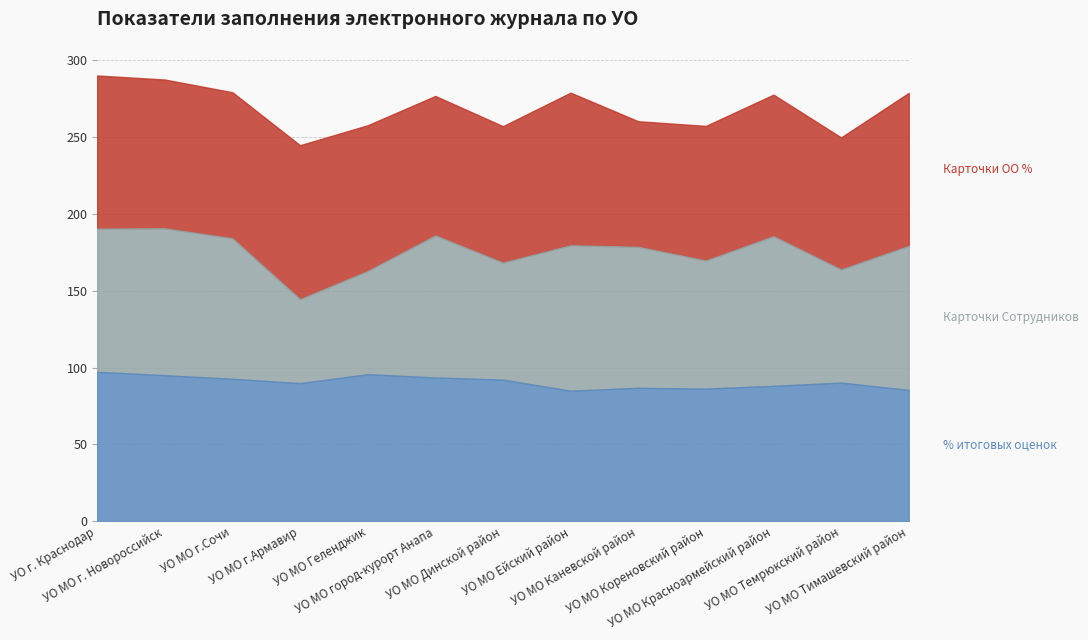

At which label does Карточки ОО наполняемость % reach its peak?

УО г. Краснодар